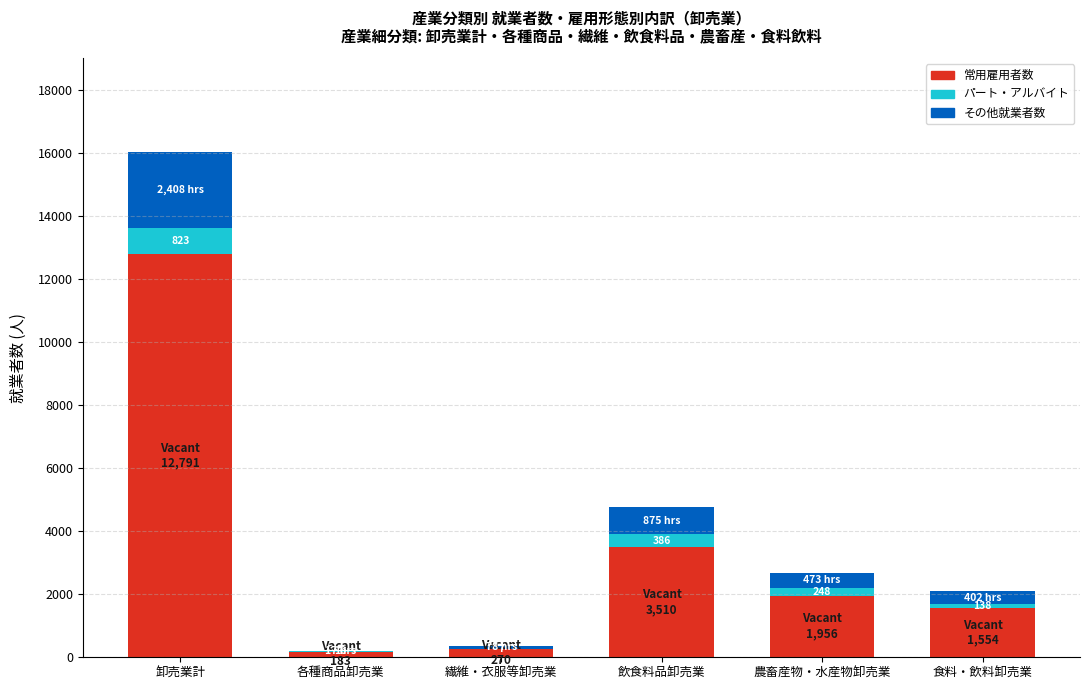

At which category is the sum across all series the highest?

卸売業計